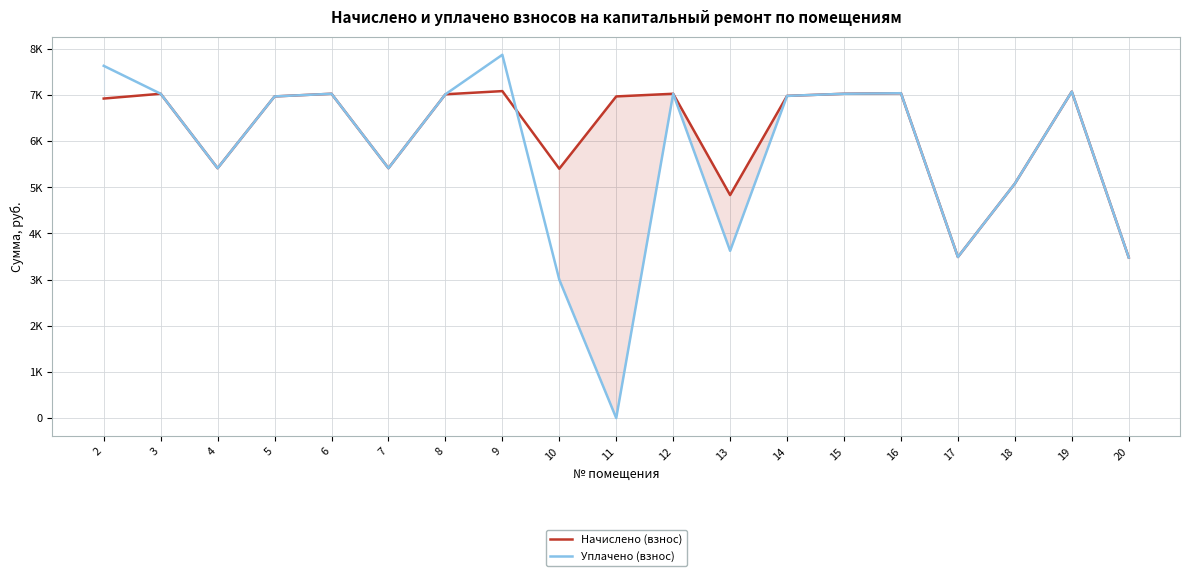

Is the value of Уплачено (взнос) at 19 greater than the value of Начислено (взнос) at 12?

Yes